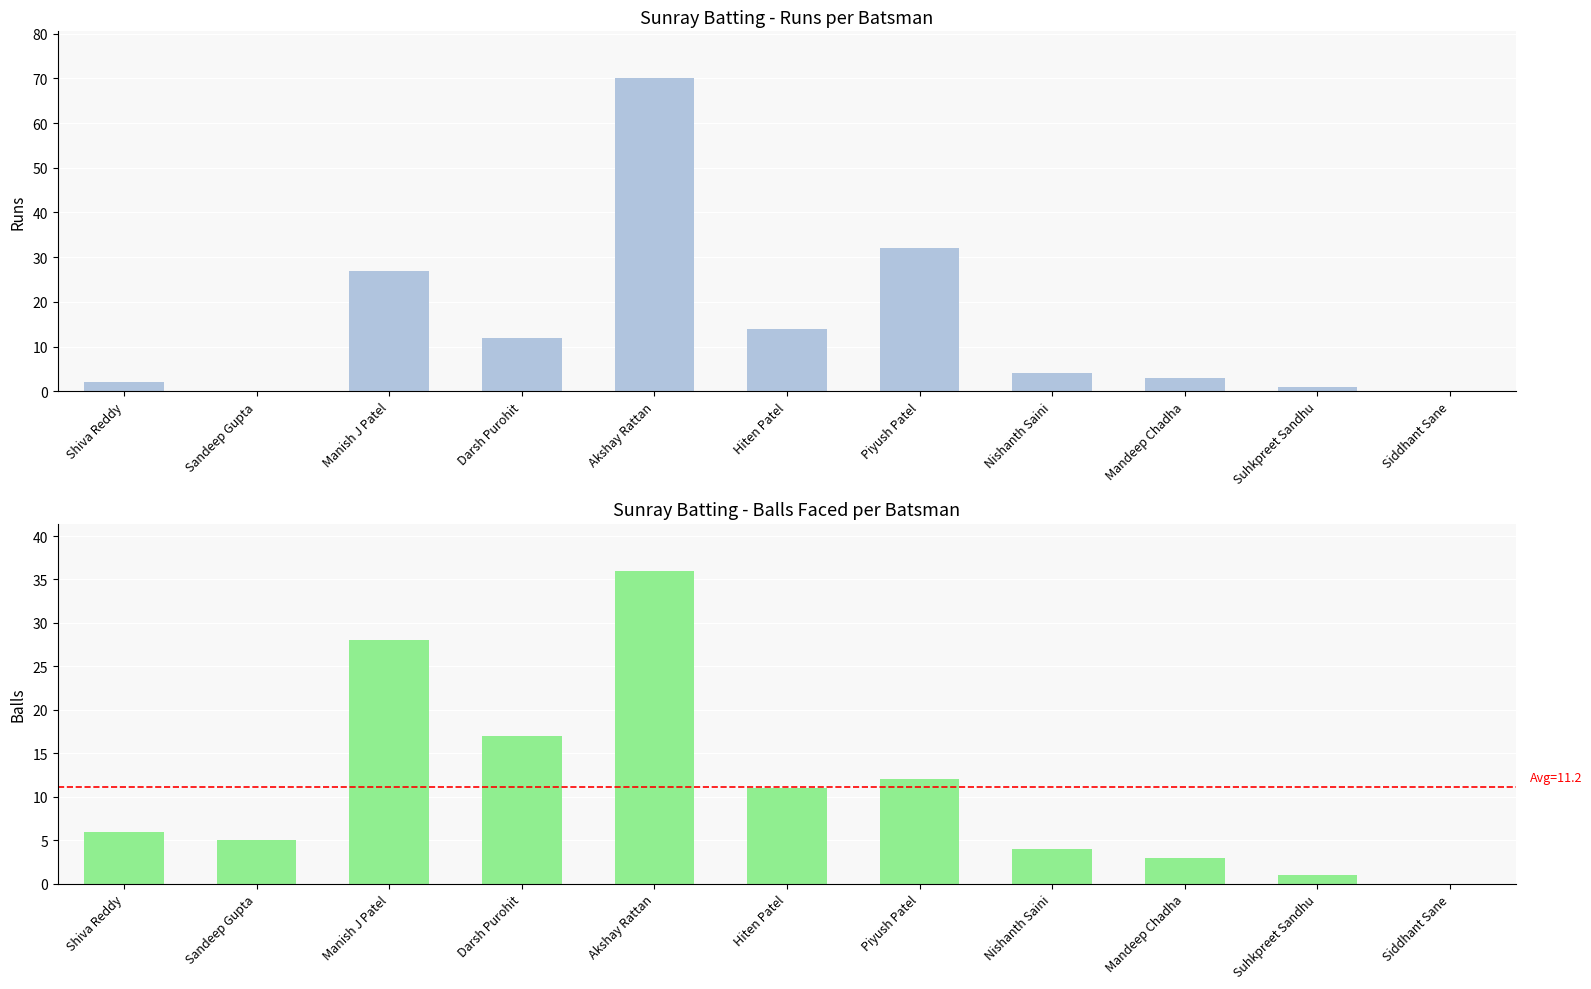

How many bars are there in total?

22